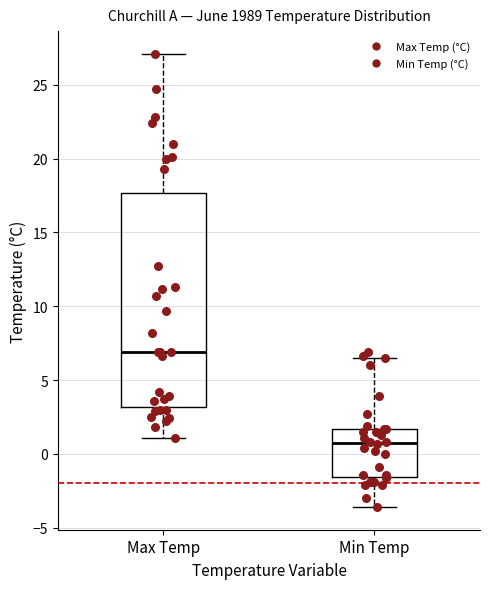

Which box has the lowest median line?

Min Temp